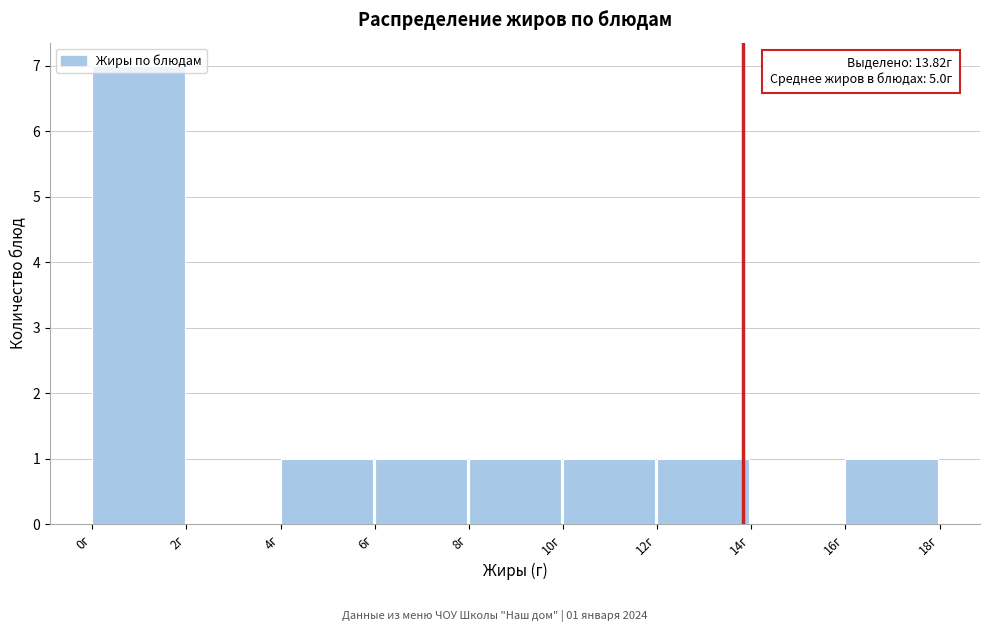

Which range on the x-axis has the tallest bar?

0 to 2